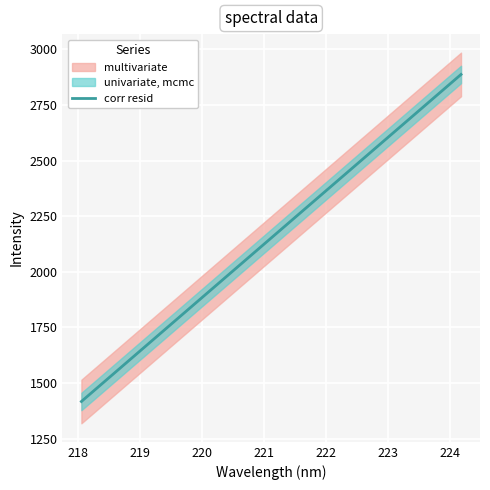

What is the highest value of the corr resid series?

2887.4